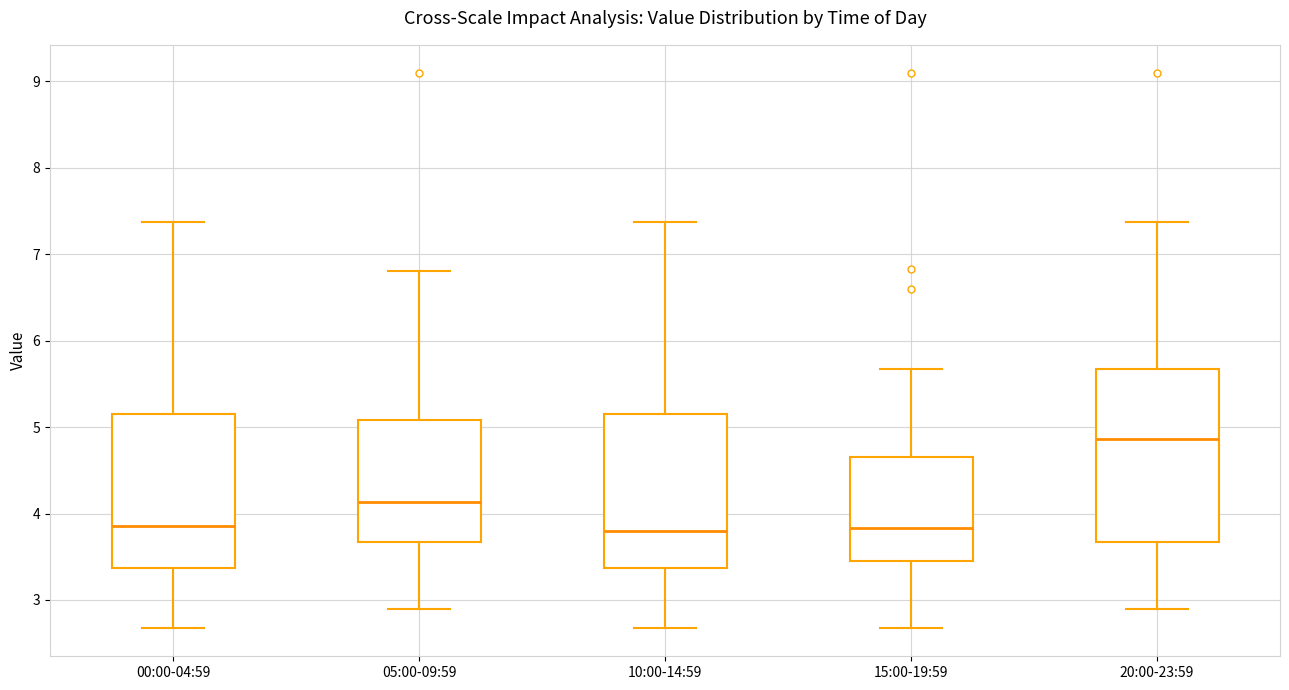

Where does the lower whisker of the box for 05:00-09:59 end on the y-axis? The values are not printed on the chart, so give them approximately, as read against the axis.

2.9